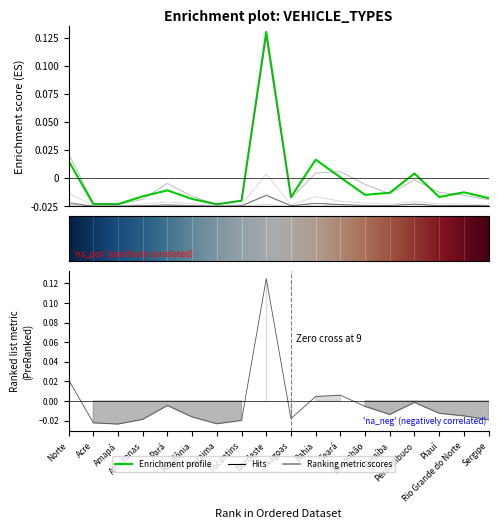

What is the total value across all series at Roraima?

-0.1